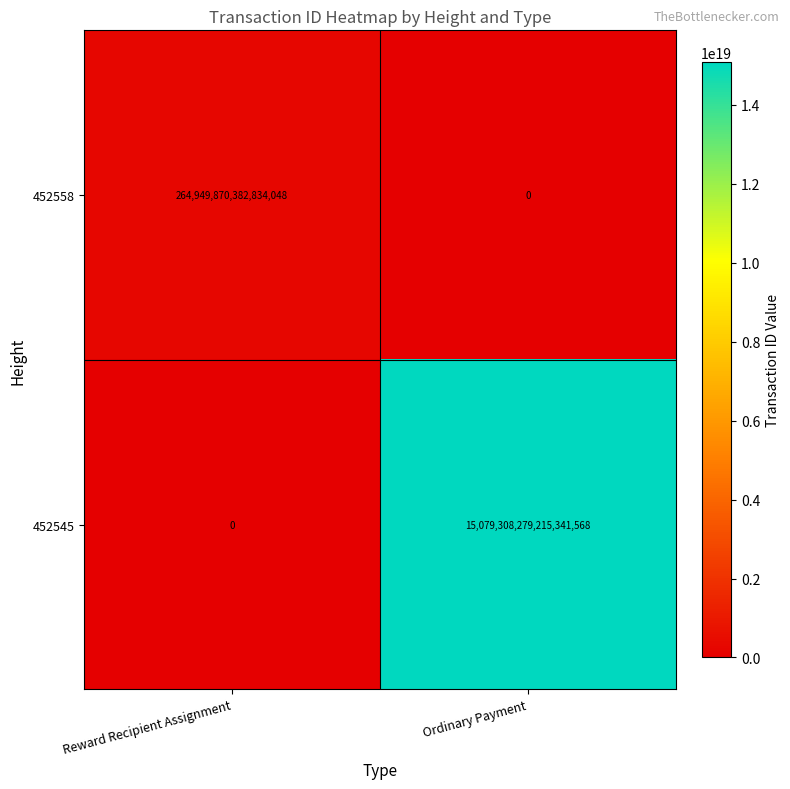

Count the number of categories in the chart.

2